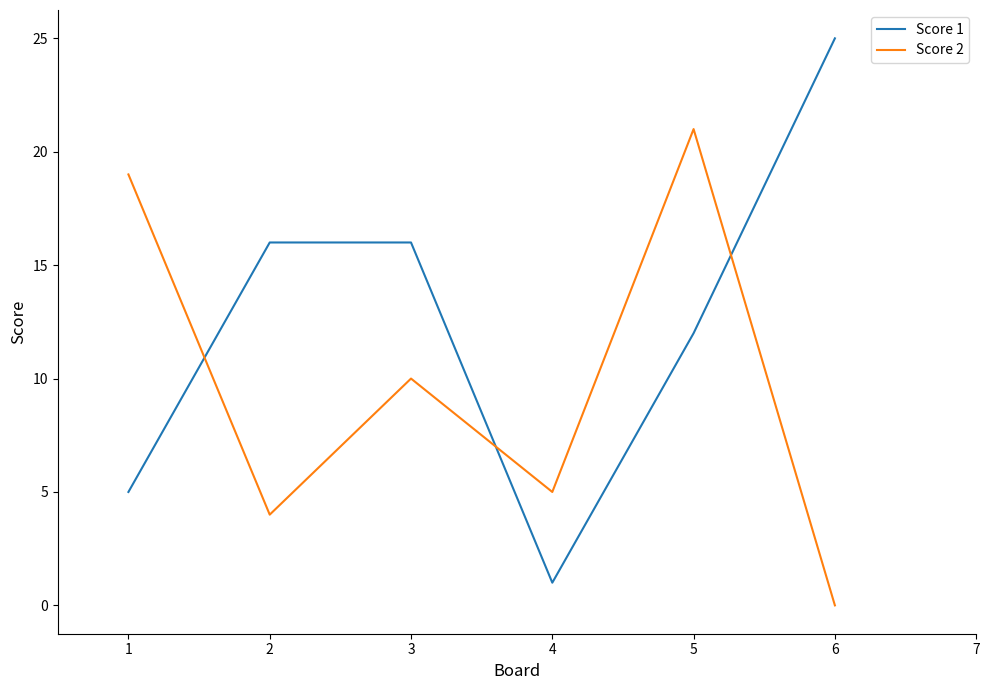

What is the spread (max minus min) of values at 2?

12